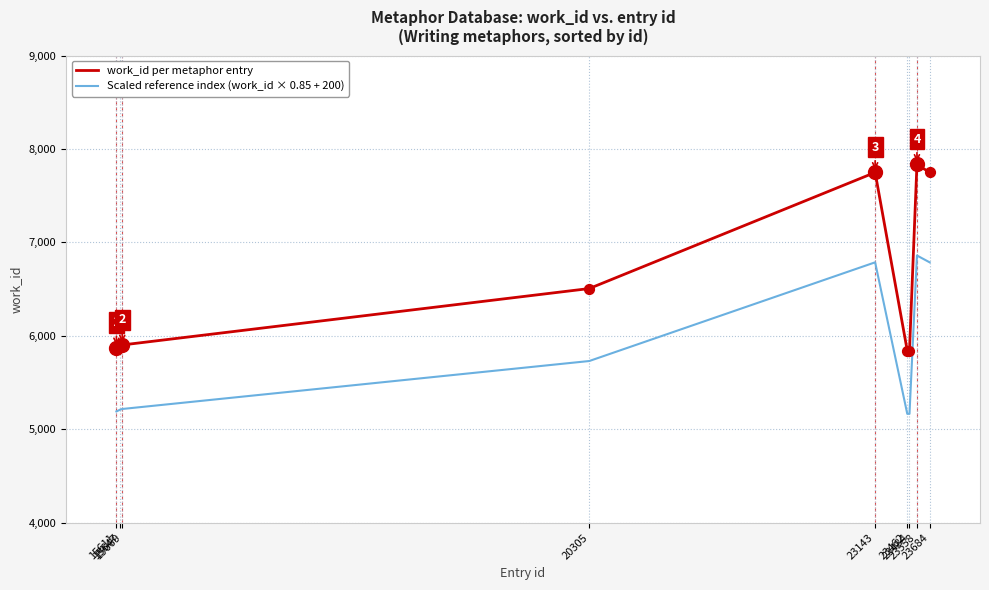

Which series has the largest range (max minus min)?

work_id per metaphor entry